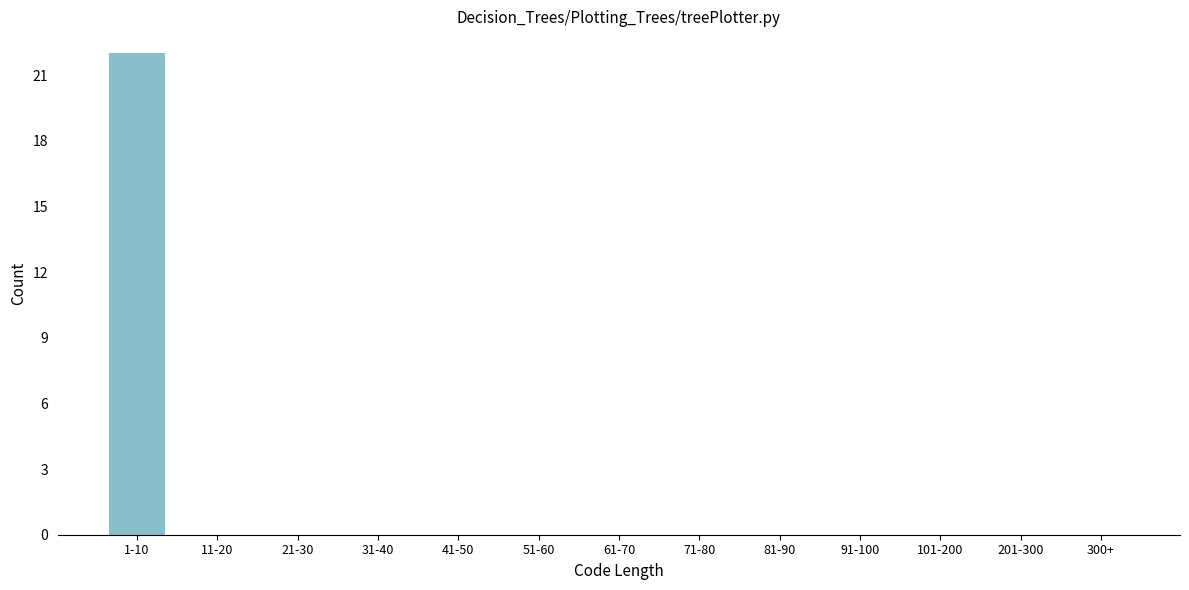

Reading right to left, transcribe all the data shown in this chart.

300+=0	201-300=0	101-200=0	91-100=0	81-90=0	71-80=0	61-70=0	51-60=0	41-50=0	31-40=0	21-30=0	11-20=0	1-10=22